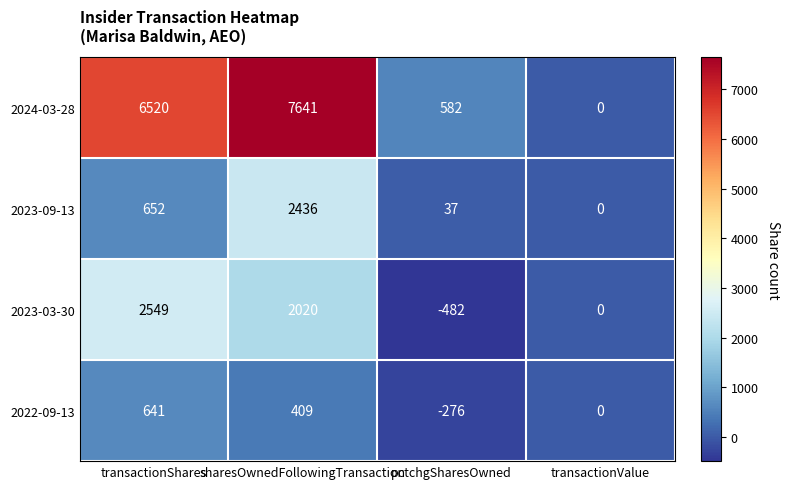

List the labels in order of 2024-03-28 value, smallest first.

transactionValue, pctchgSharesOwned, transactionShares, sharesOwnedFollowingTransaction